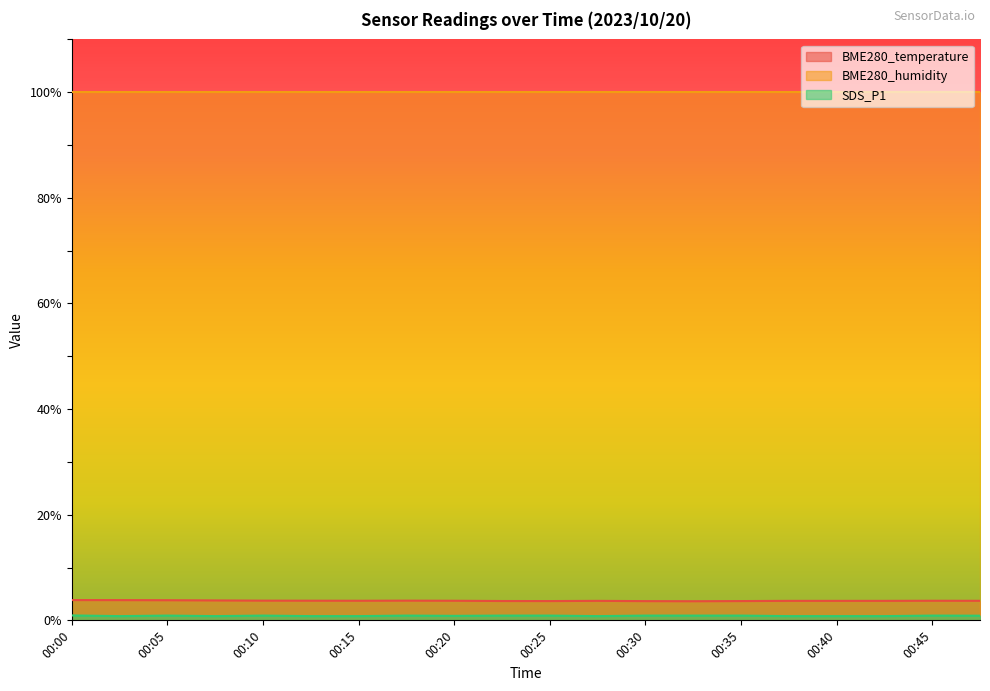

True or false: SDS_P1 and BME280_temperature intersect in this chart.

False